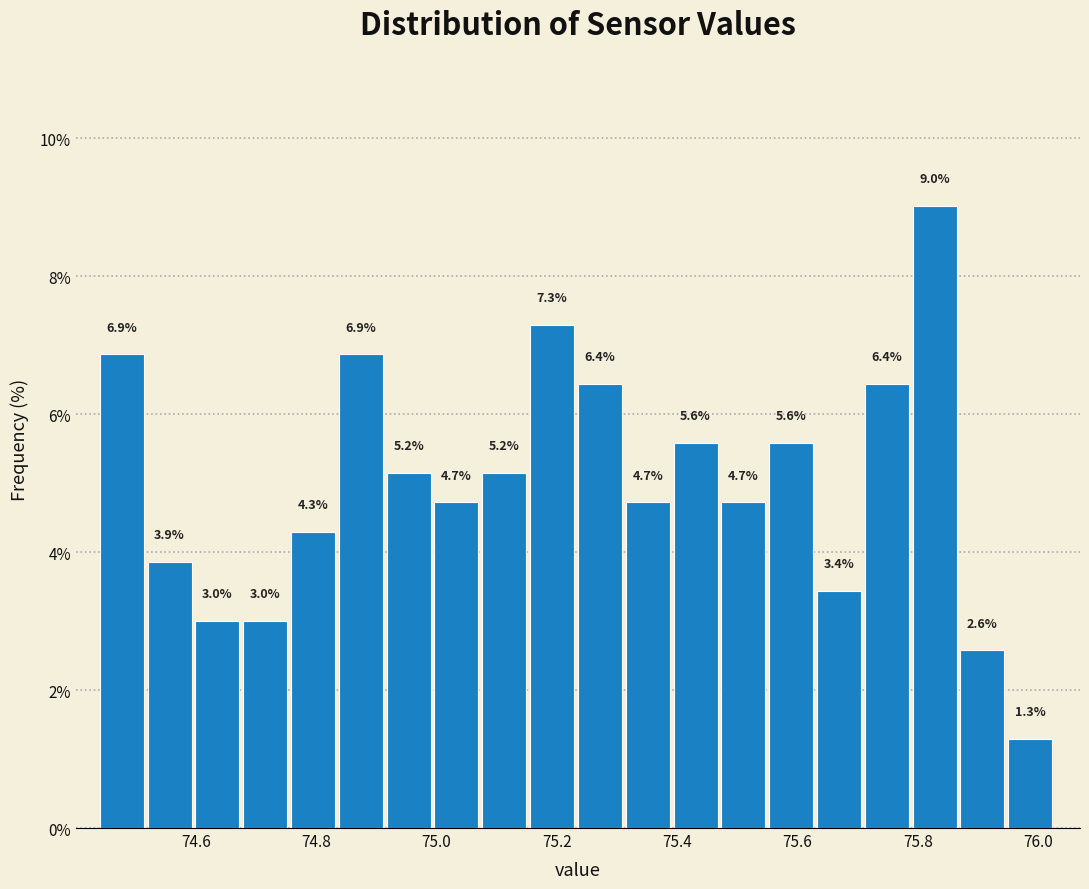

Read against the x-axis, roughly where is the centre of the tallest bar?

75.82